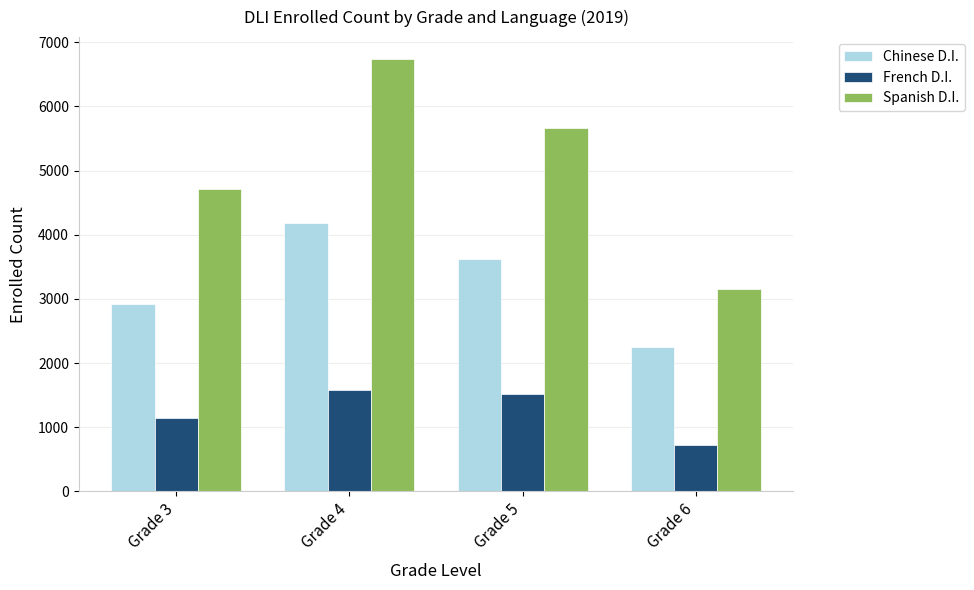

What is the difference between the Chinese D.I. values at Grade 3 and Grade 5?

703